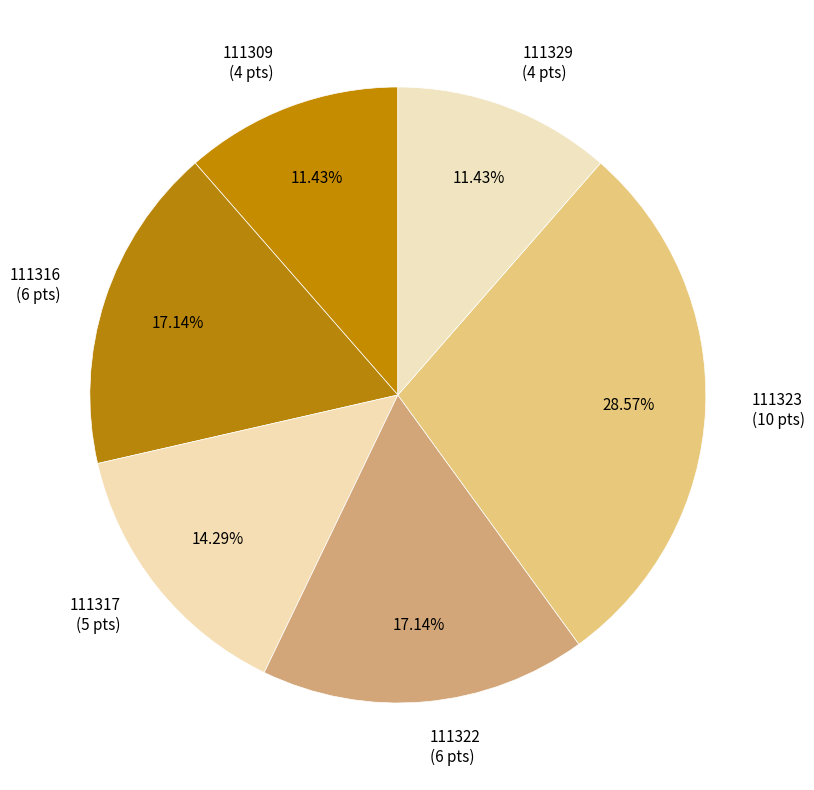

Is 111309 the majority of the pie?

No